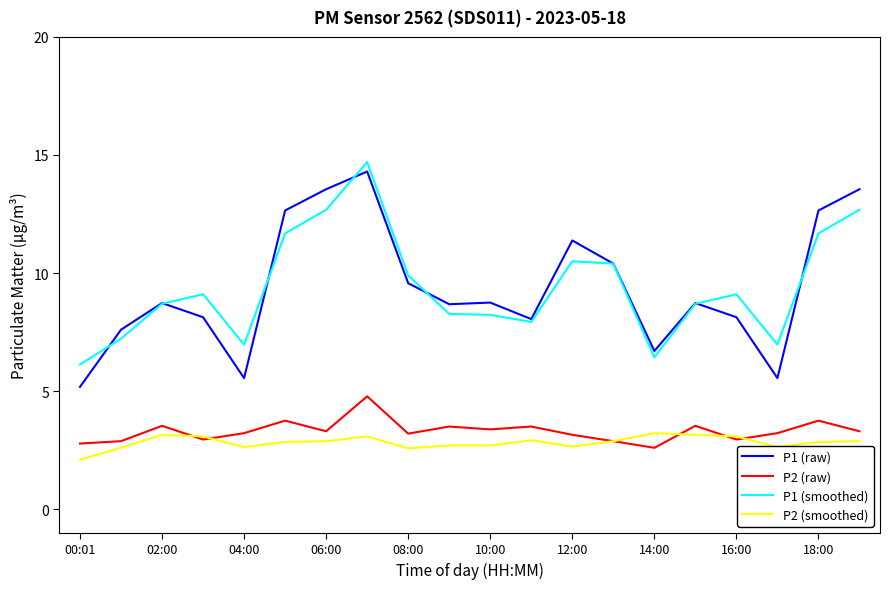

True or false: P1 (smoothed) and P2 (smoothed) cross at least once.

False